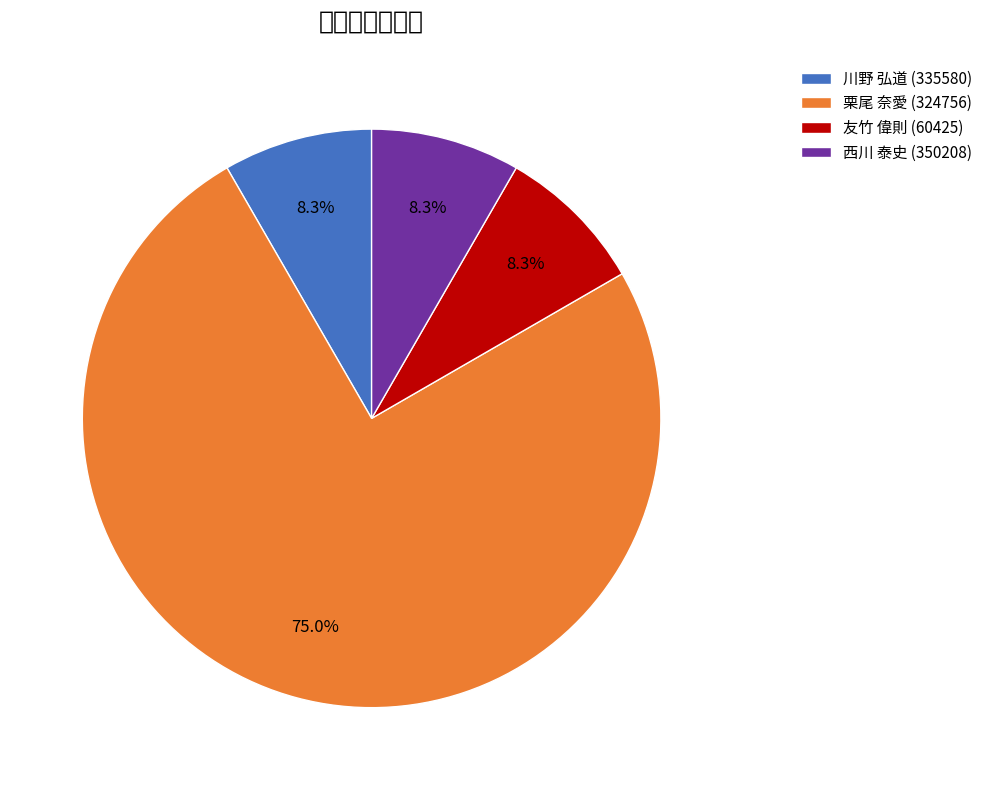

To the nearest percent, what is the difference between the largest and smallest slice percentages?

67%